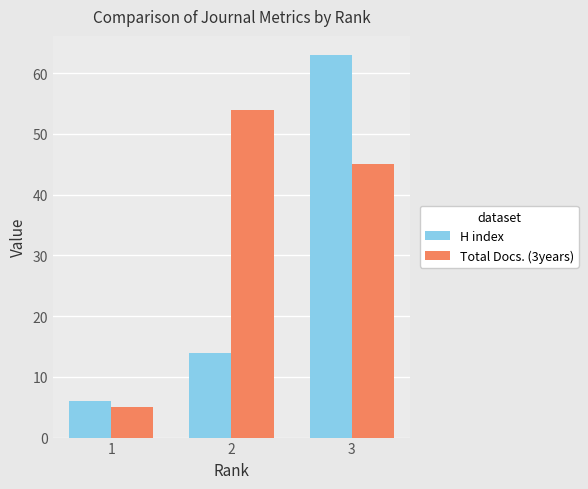

Which category has the lowest value in the H index series?

1